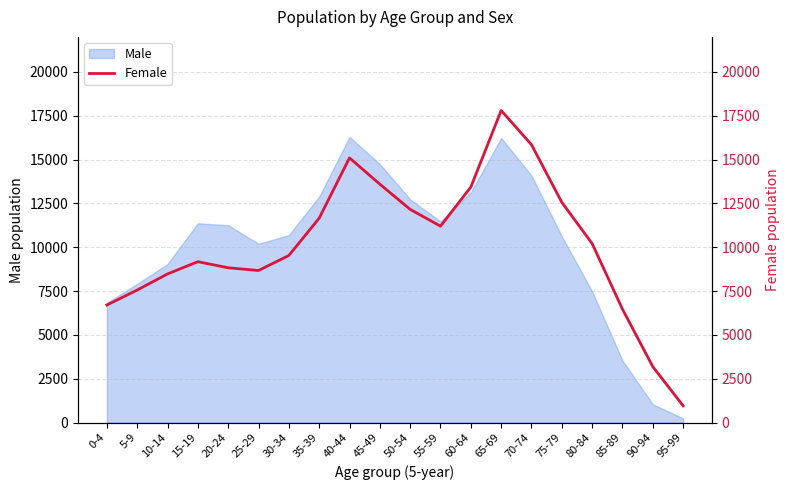

How many interior local peaks (higher than both neighbors) does the data have?

3